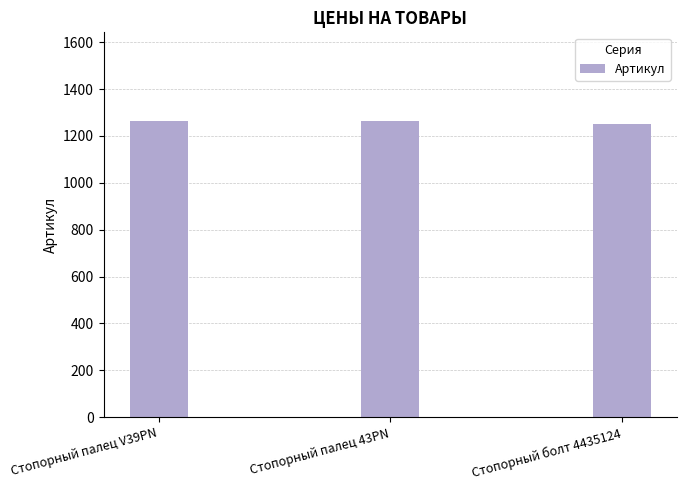

Approximately how many times larger is the value at Стопорный болт 4435124 compared to Стопорный палец V39PN?

1.0